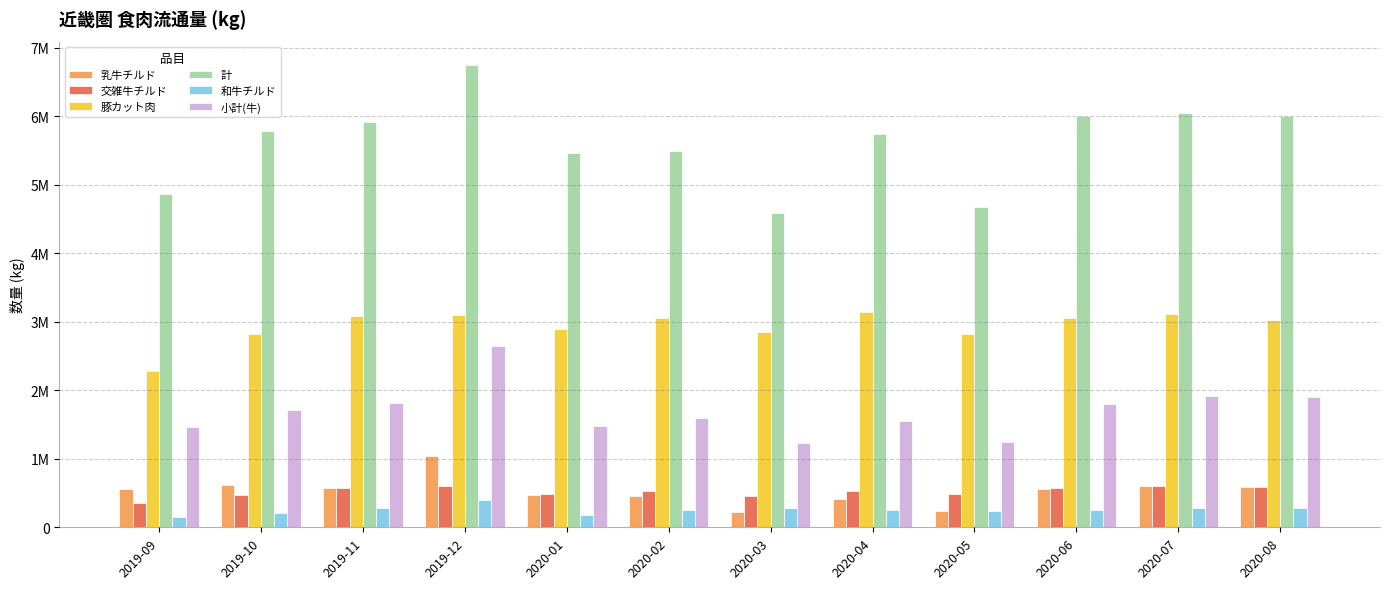

True or false: 乳牛チルド has a value of 192932 at 2019-10.

False